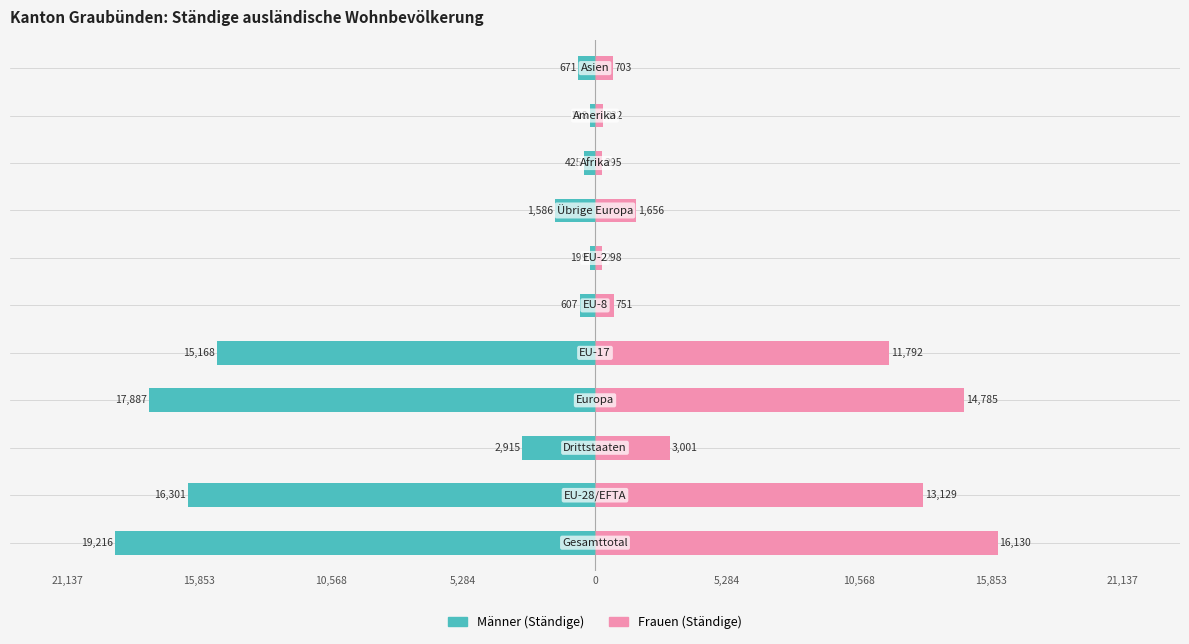

Does the chart contain stacked bars?

No